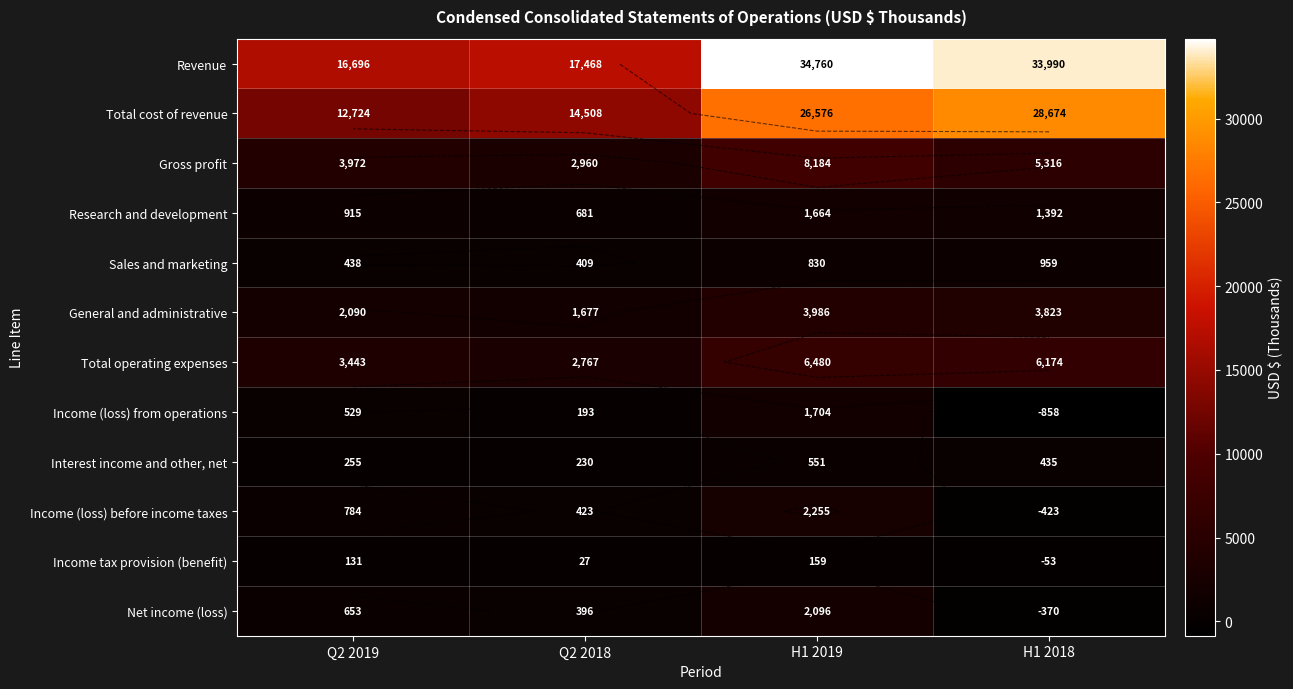

True or false: Total cost of revenue has a value of 12724 at Q2 2019.

True